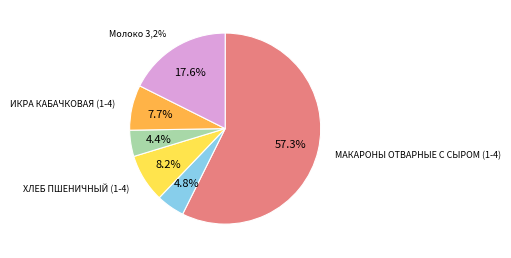

To the nearest percent, what portion does ХЛЕБ ПШЕНИЧНЫЙ (1-4) represent?

8%